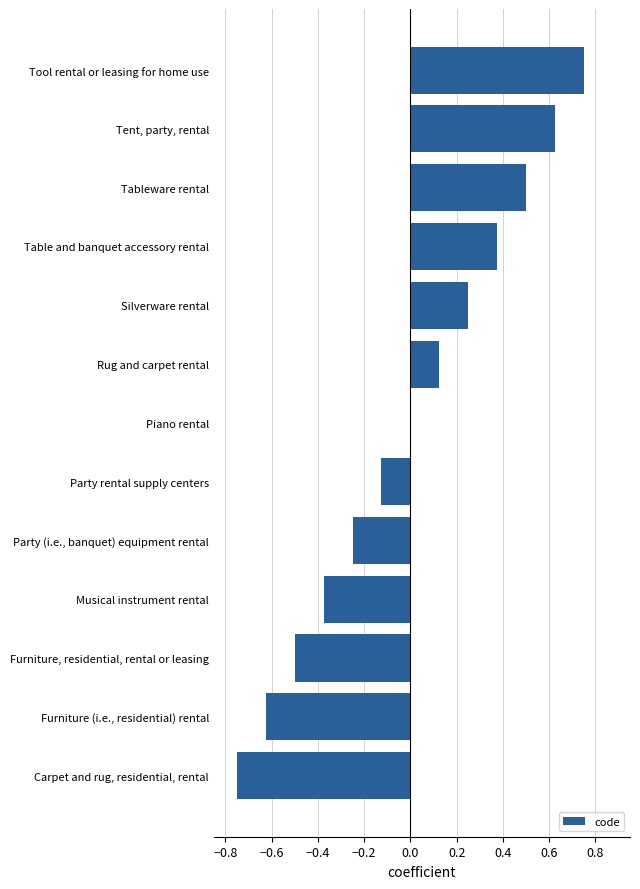

At which category does the chart reach its peak across all series?

Tool rental or leasing for home use